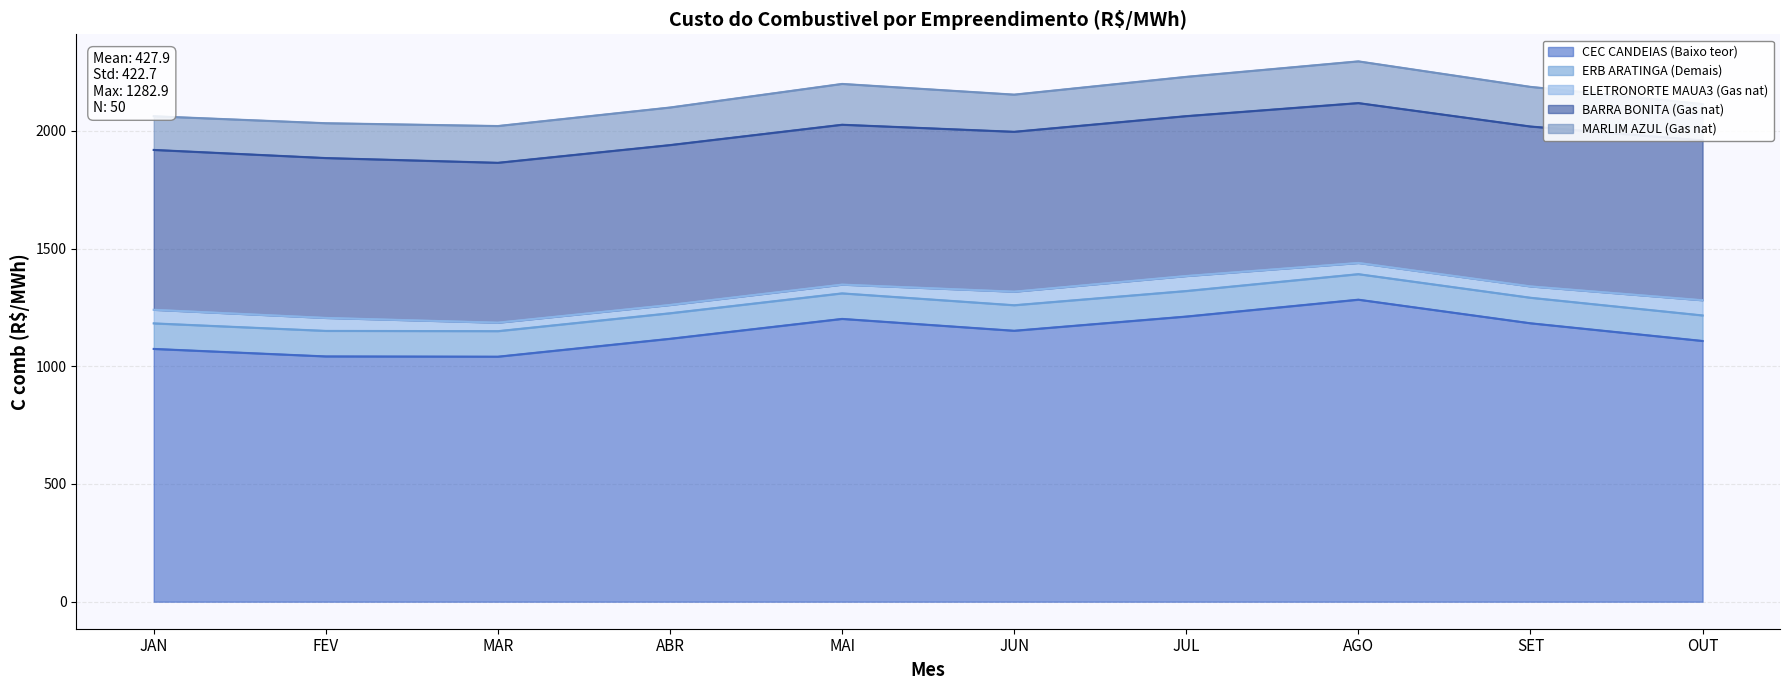

The value of MARLIM AZUL (Gas nat) at OUT is 154.5. True or false?

True